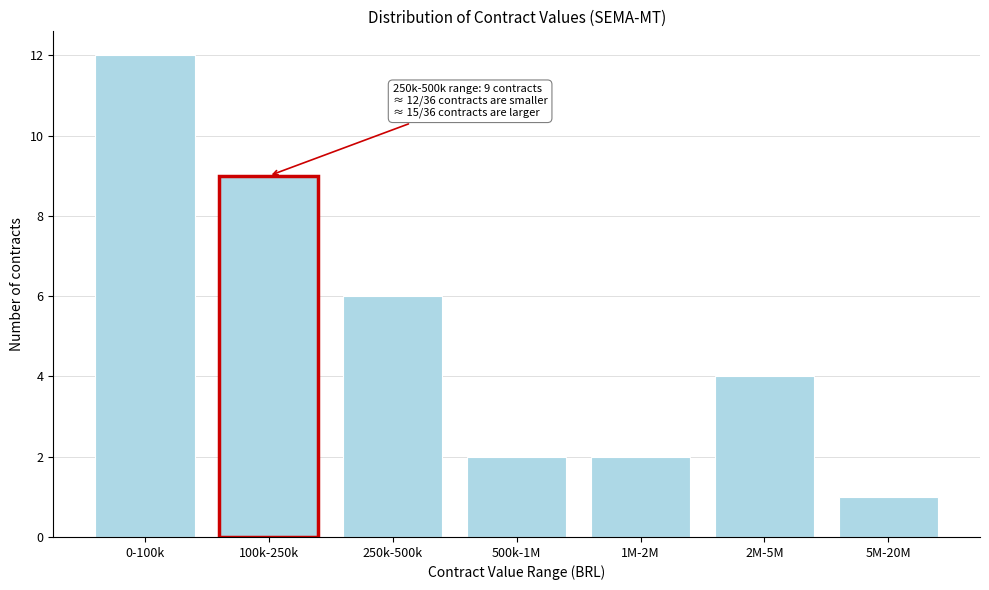

Reading left to right, transcribe all the data shown in this chart.

0-100k=12	100k-250k=9	250k-500k=6	500k-1M=2	1M-2M=2	2M-5M=4	5M-20M=1